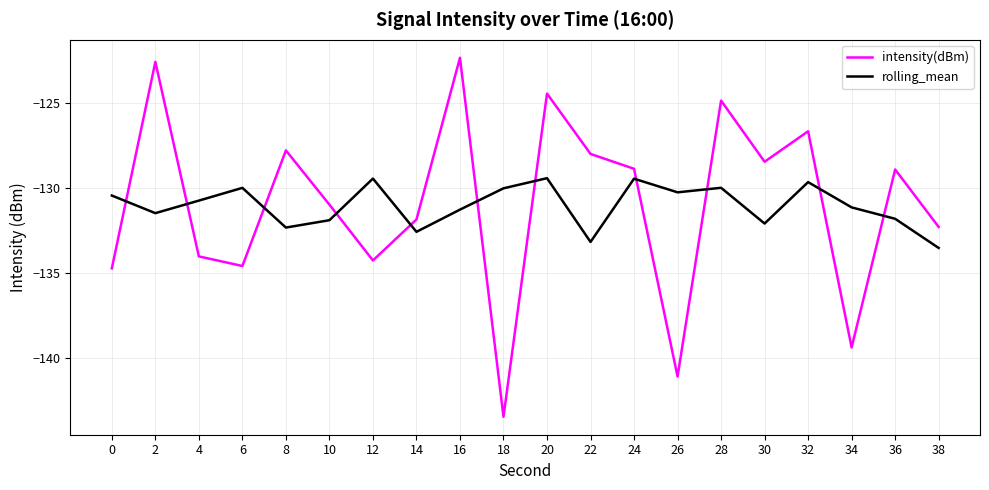

True or false: intensity(dBm) has a value of -143.4 at 18.

True